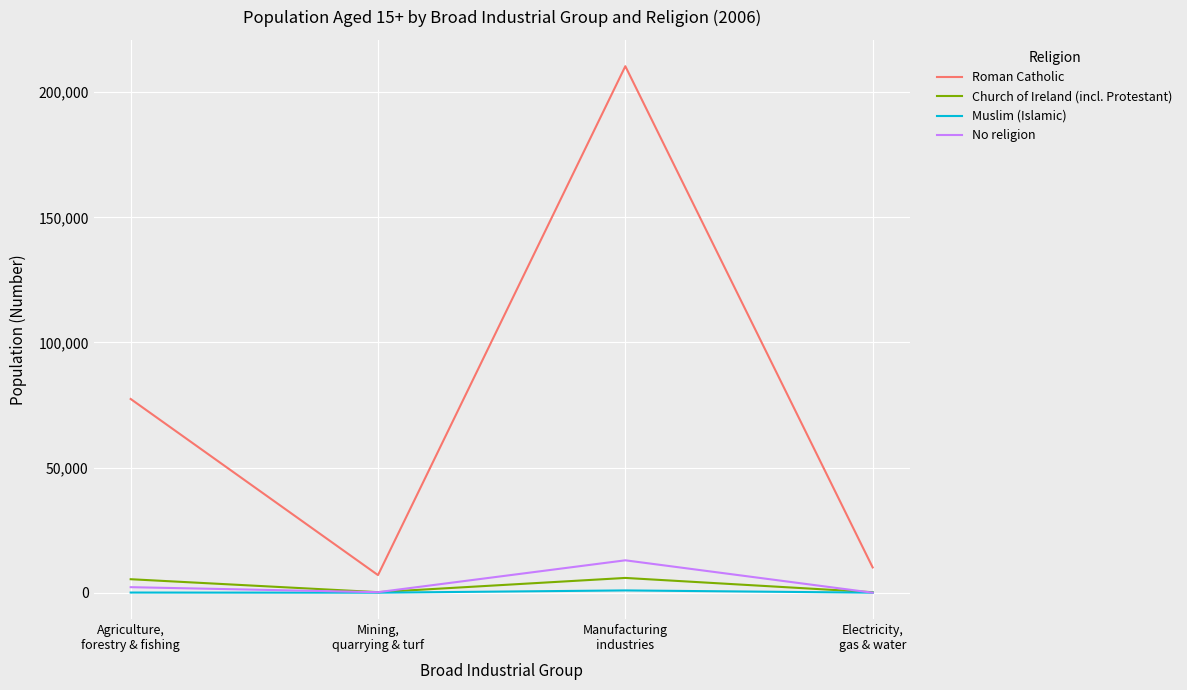

Which series has the largest total across all categories?

Roman Catholic